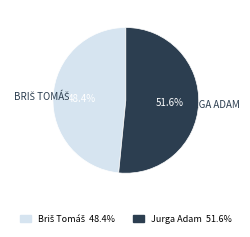

Which category has the biggest portion of the pie?

Jurga Adam